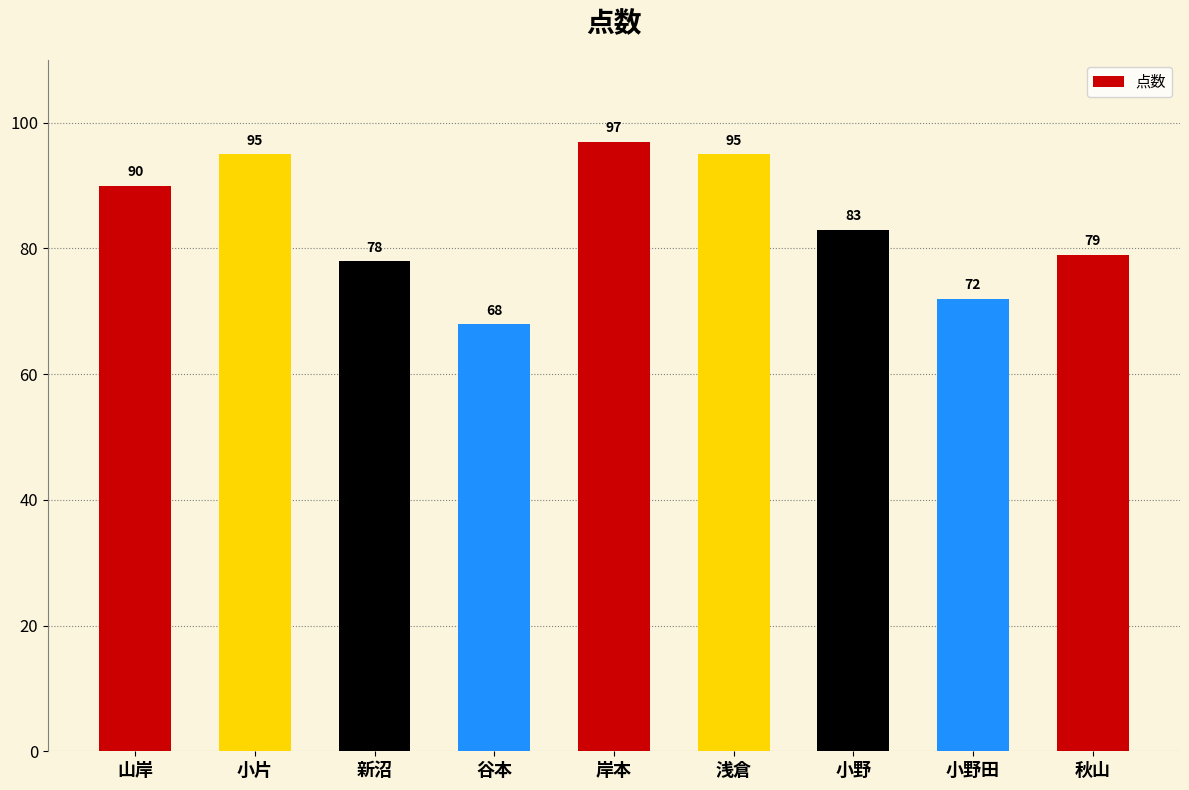

Are the bars grouped side by side (vs. stacked)?

No